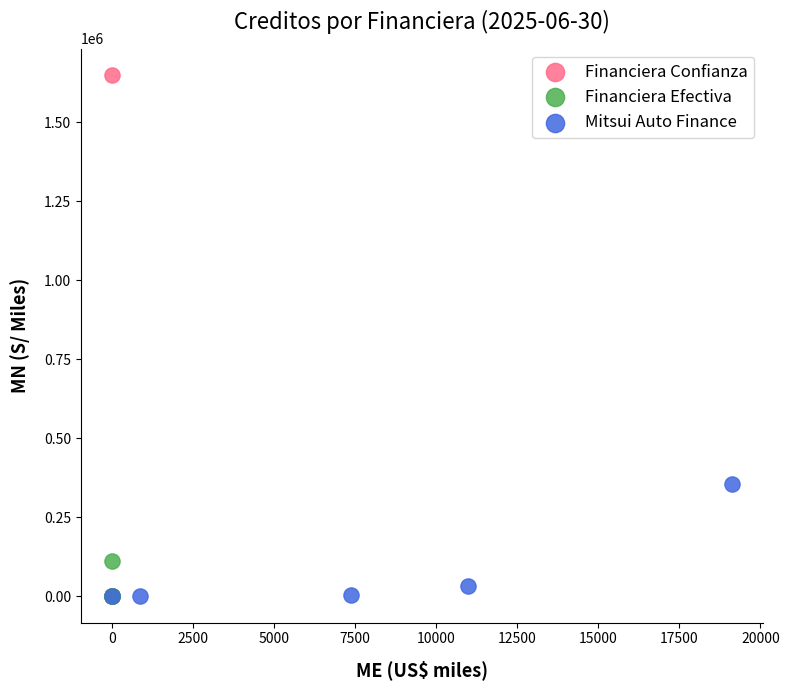

Which series has the largest Y range (max minus min)?

Financiera Confianza